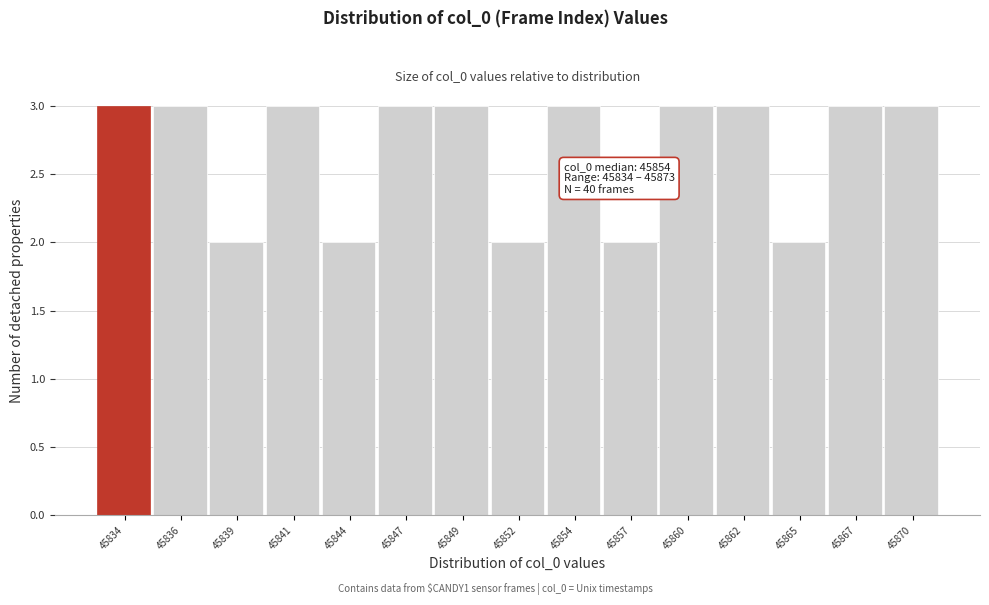

Reading left to right, list all the values displayed in this chart.

45834=3	45836=3	45839=2	45841=3	45844=2	45847=3	45849=3	45852=2	45854=3	45857=2	45860=3	45862=3	45865=2	45867=3	45870=3